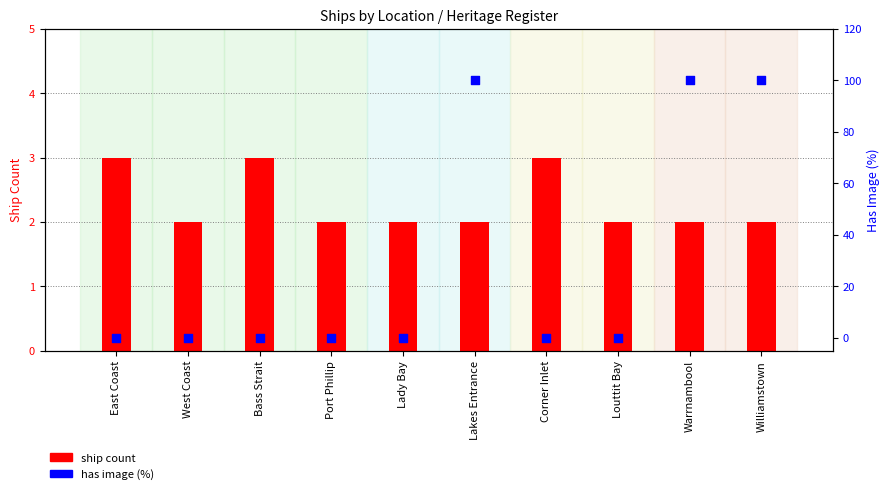

Which series has the largest total across all categories?

has image (%)